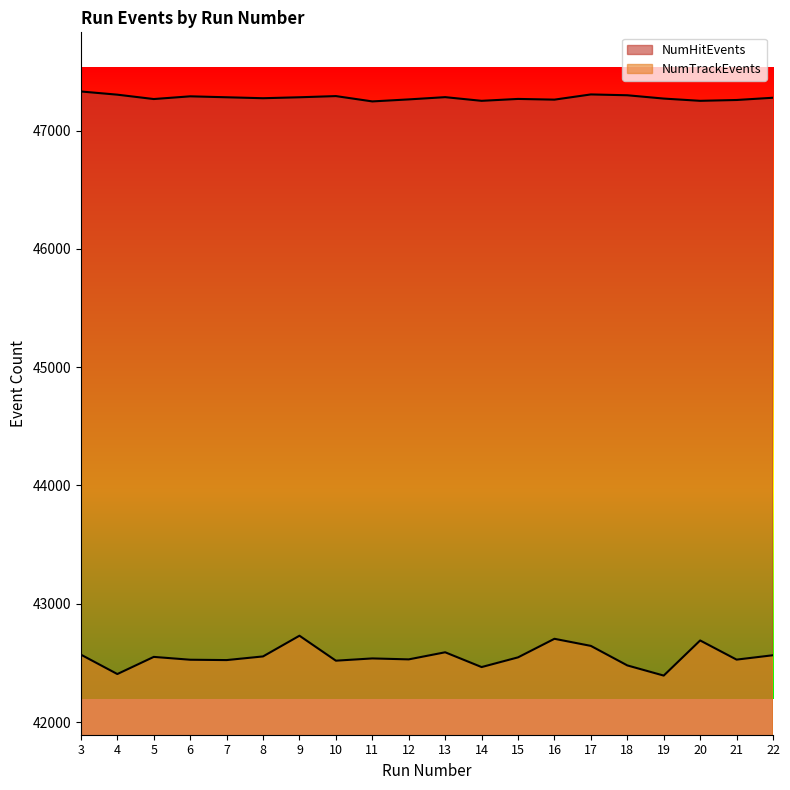

True or false: NumHitEvents and NumTrackEvents cross at least once.

False